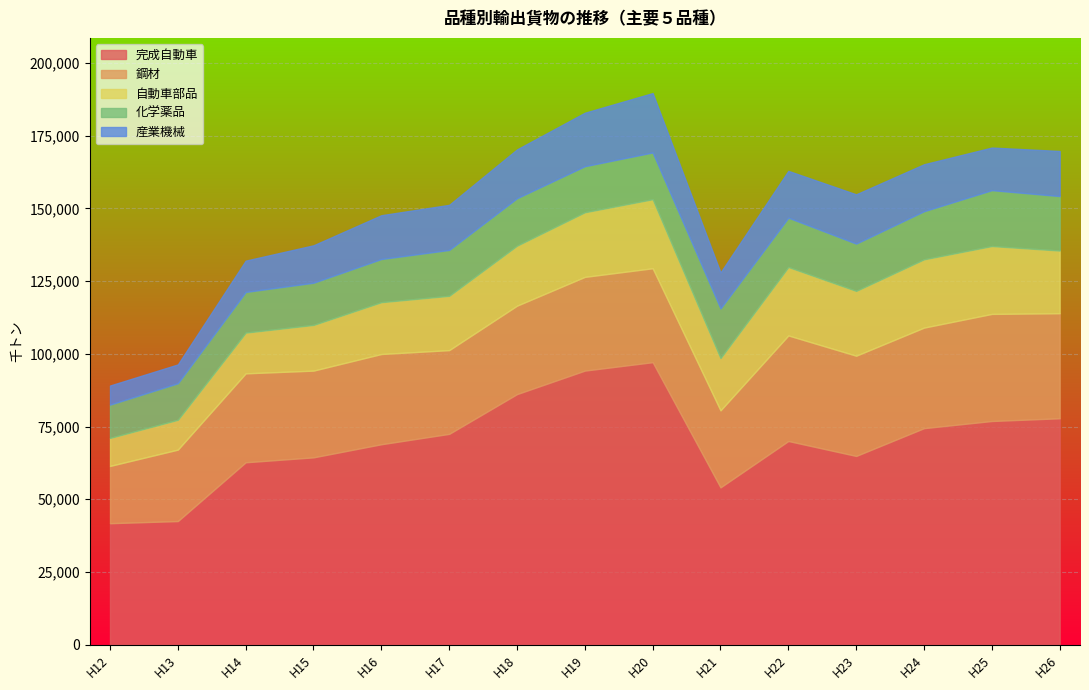

Is it true that 化学薬品 equals 11452 at H12?

True